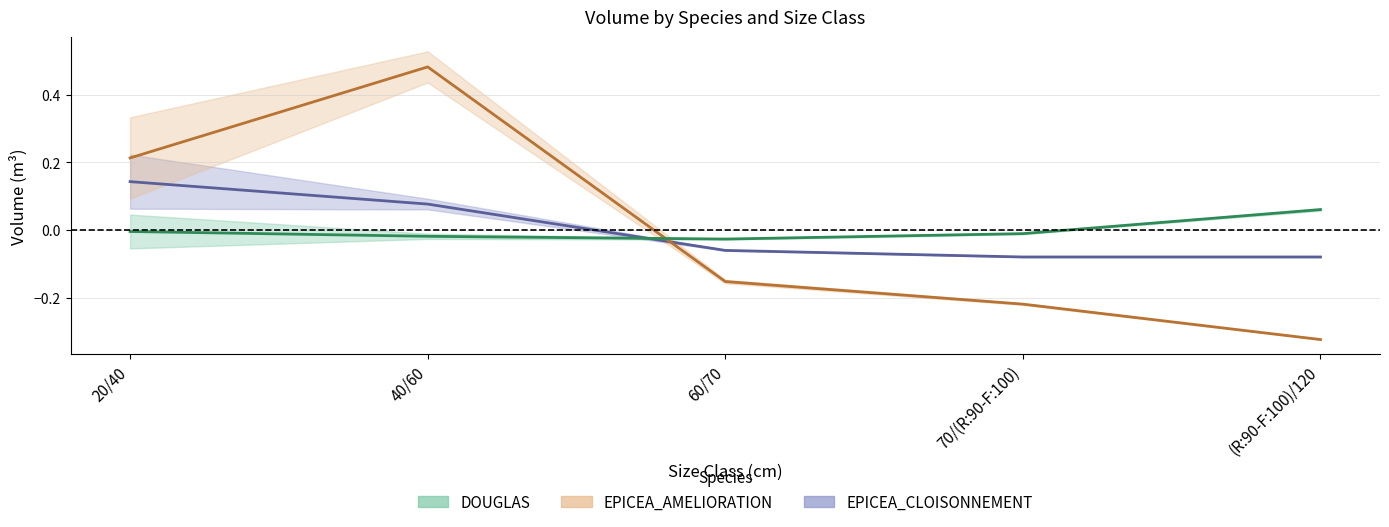

True or false: EPICEA_AMELIORATION has a value of 0.2 at 40/60.

False